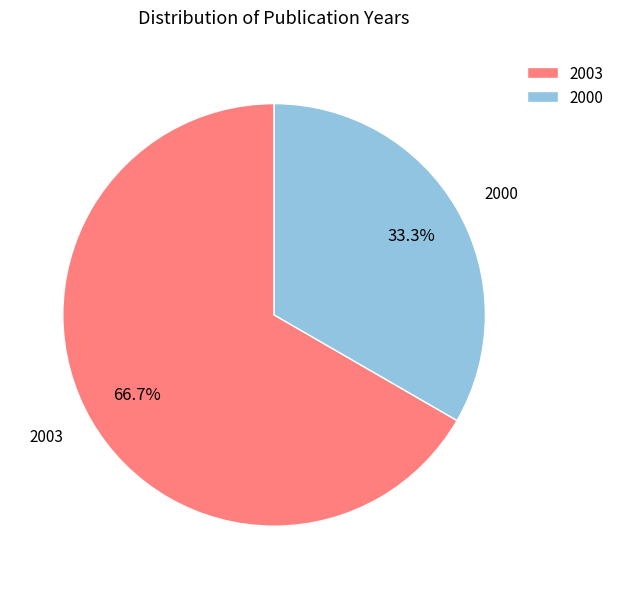

How many segments does this pie chart have?

2